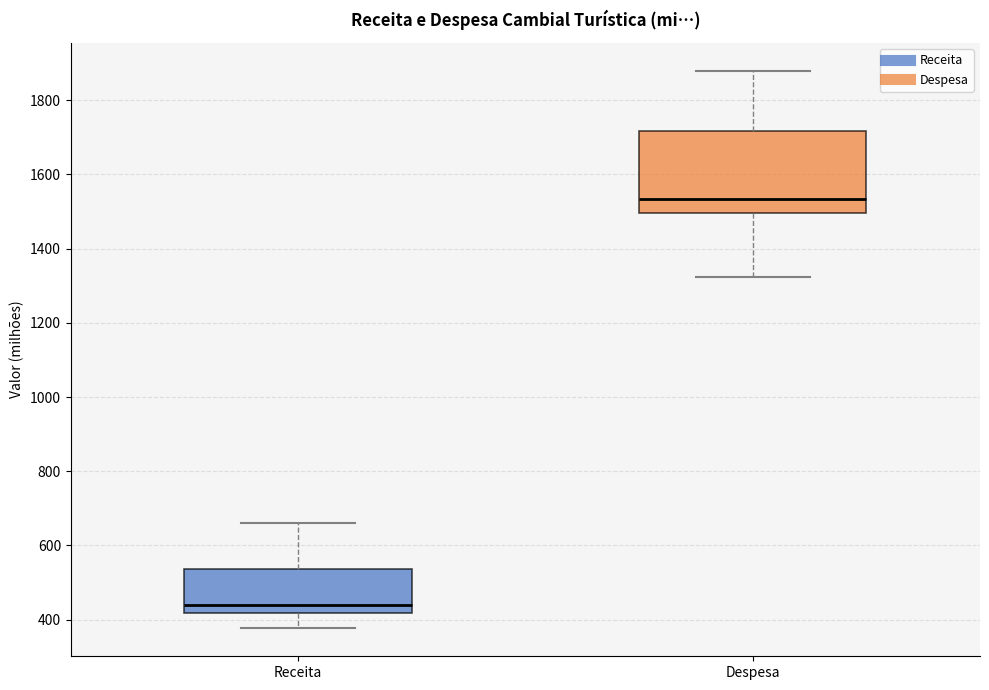

Reading left to right, read every box against the y-axis: the position of its median line, the range the box covers, and the ends of its whiskers. The values are not printed on the chart, so give them approximately, as read against the axis.

Receita: median 440, box 420 to 540, whiskers 380 to 660
Despesa: median 1540, box 1500 to 1720, whiskers 1320 to 1880